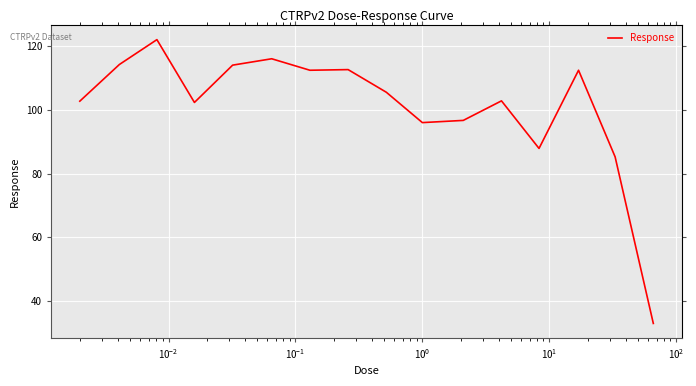

What is the difference between the maximum and minimum values?

89.0